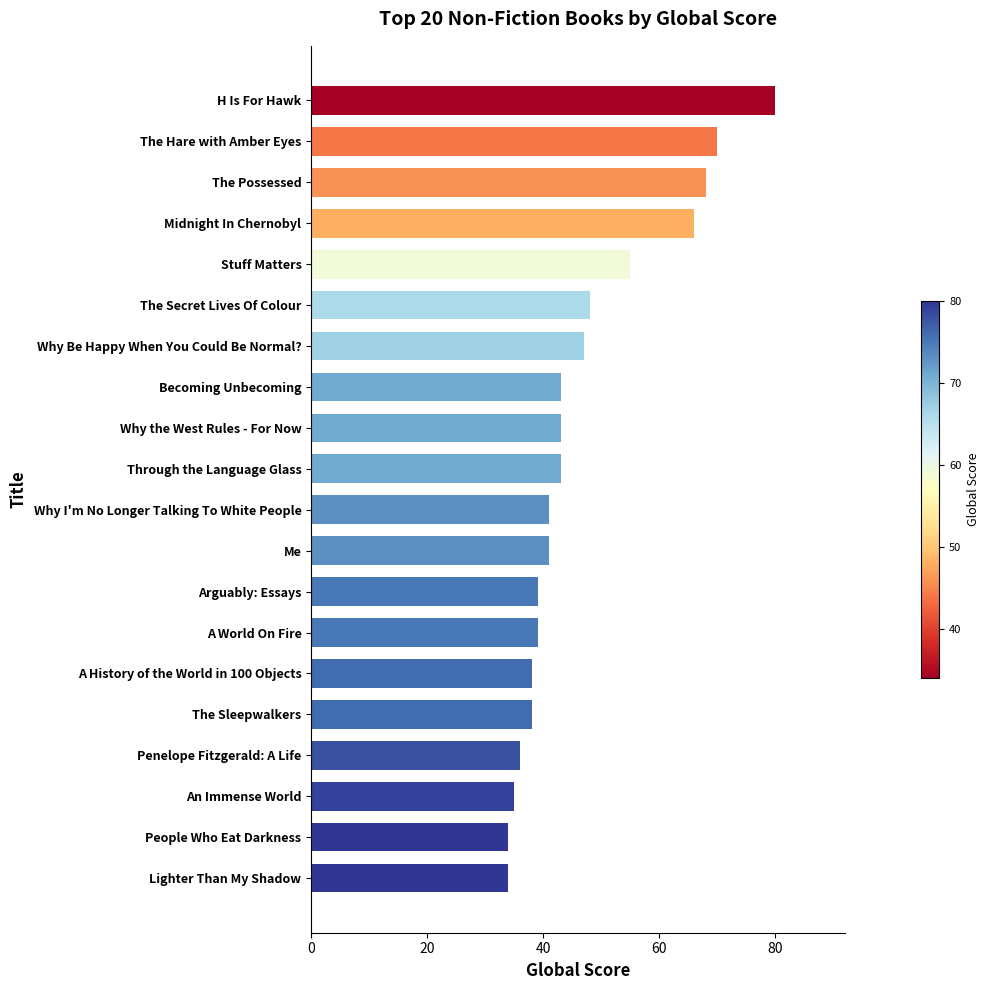

True or false: the data shows 70 at The Hare with Amber Eyes.

True